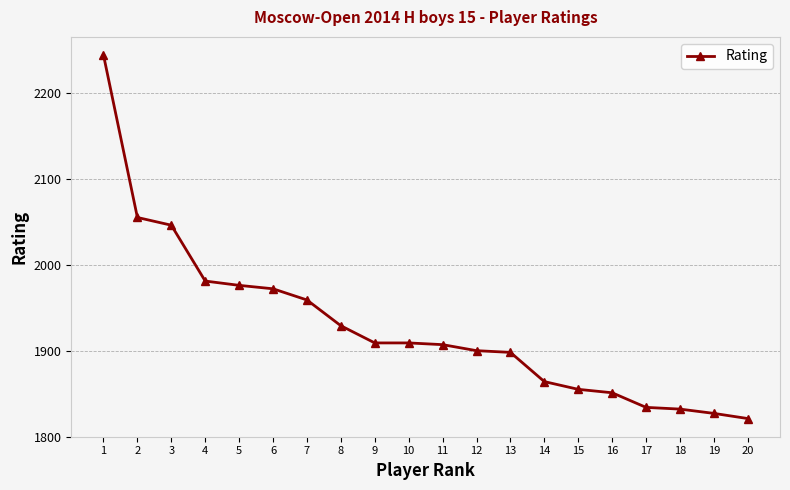

Does the chart have visible grid lines?

Yes